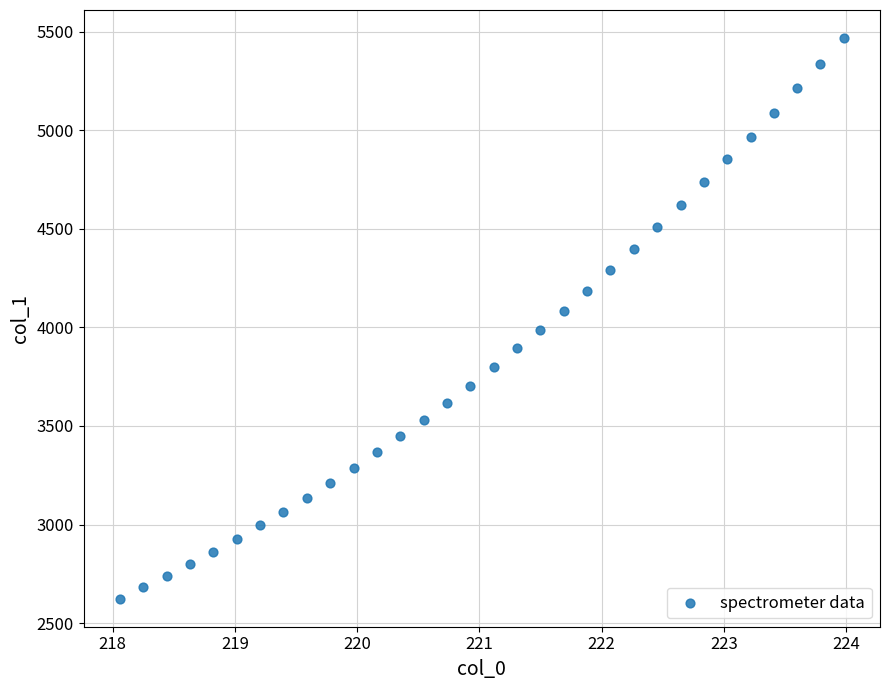

What is the range of Y values (max minus min)?

2844.7